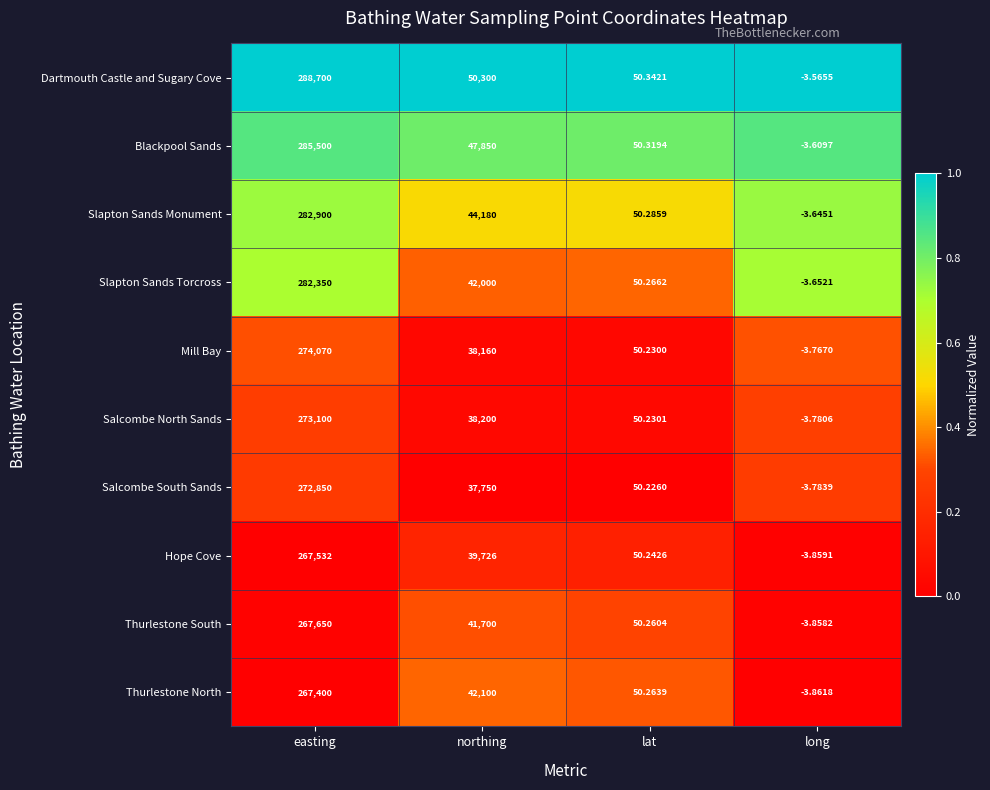

What is the total value across all series at long?

-37.4